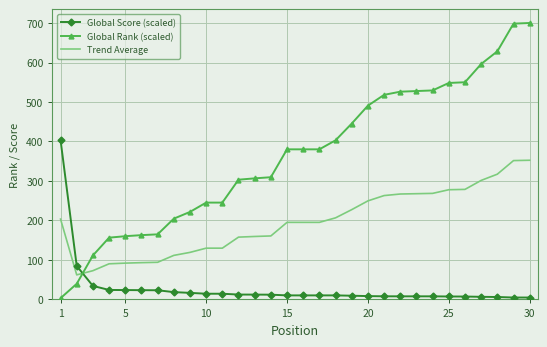

What is the maximum value shown in the chart?

700.1